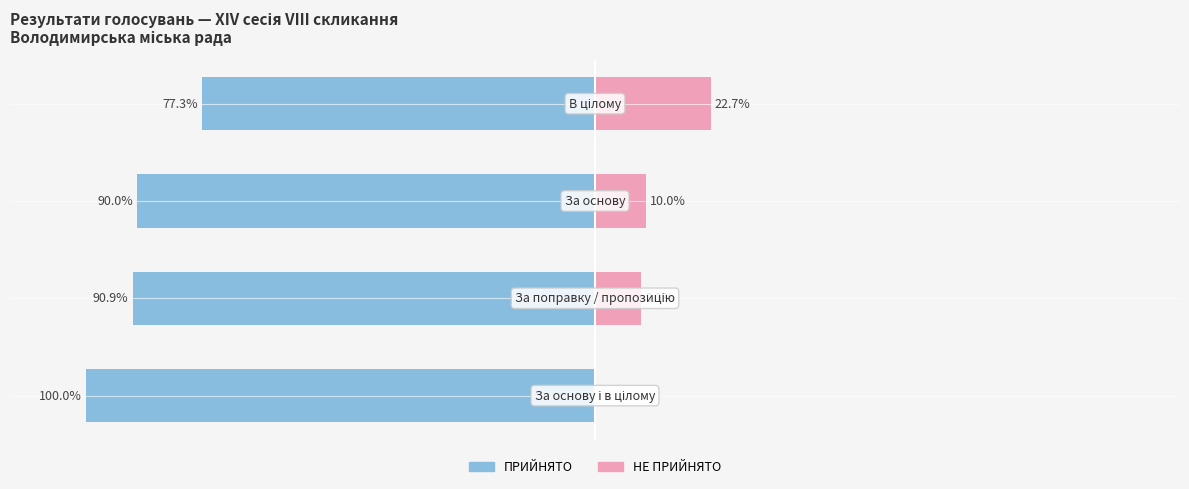

Between 2 and 0, which is larger?

2